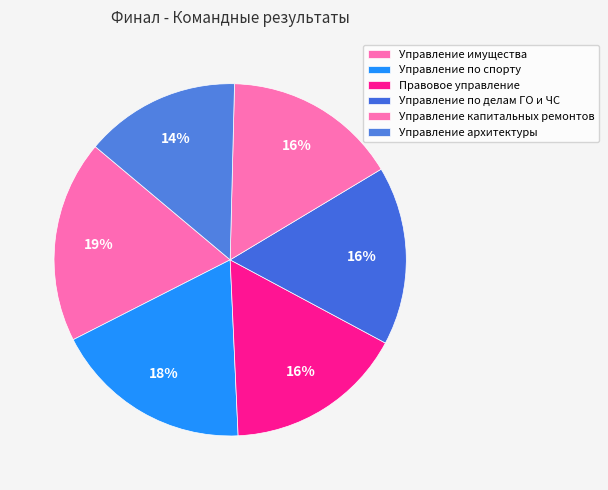

To the nearest percent, what is the combined percentage of Управление имущества and Управление капитальных ремонтов?

35%